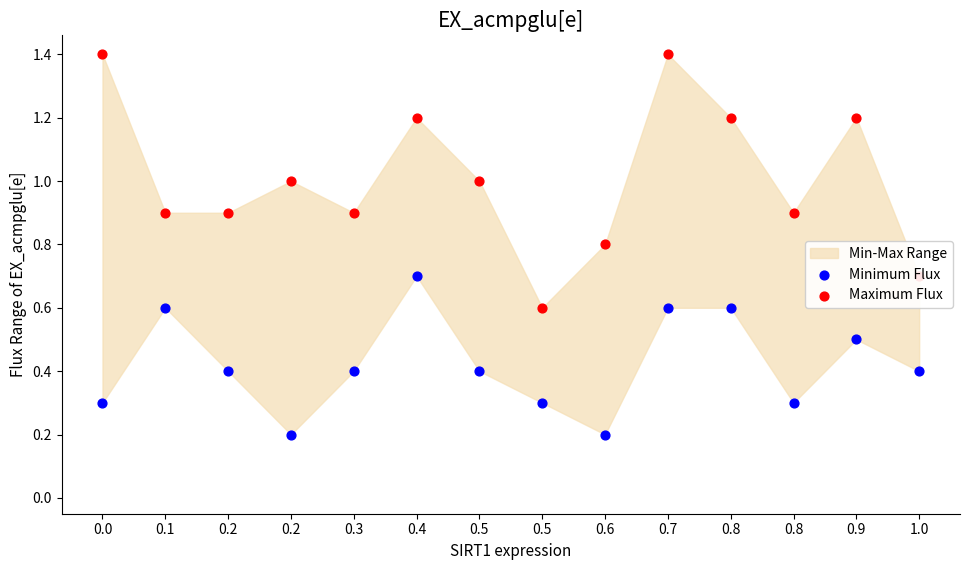

What is the total value across all series at 0.6?

1.0